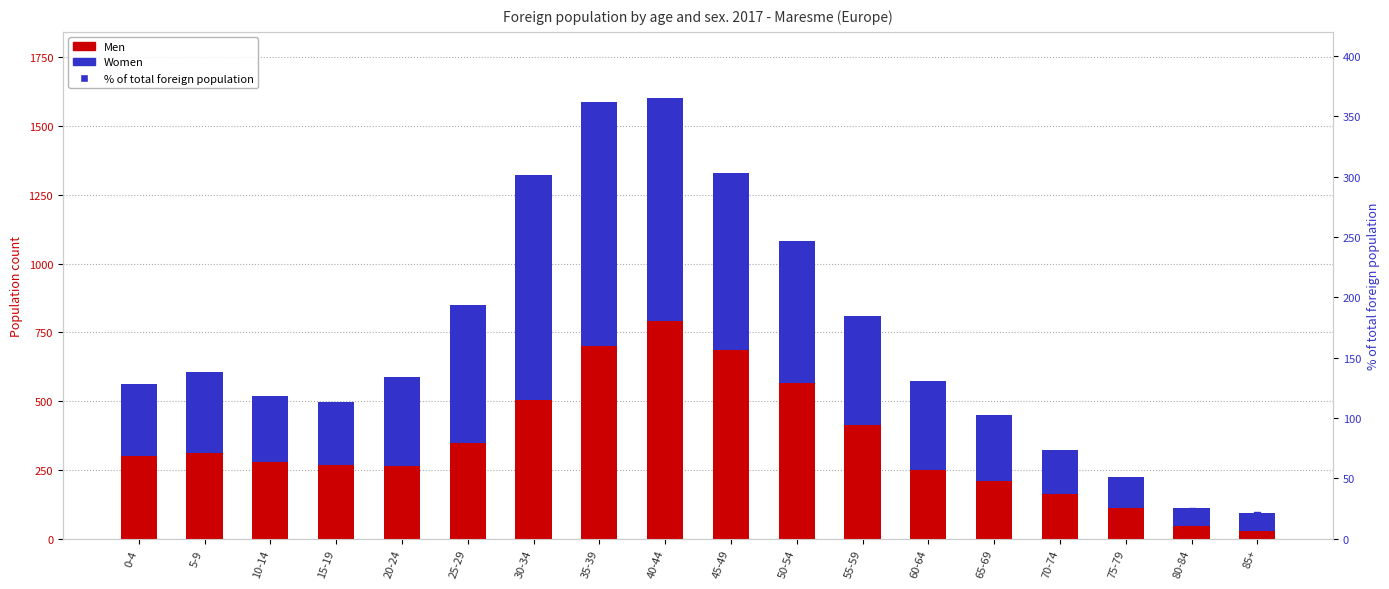

What are all the series names shown in the legend?

Men, Women, % of total foreign population